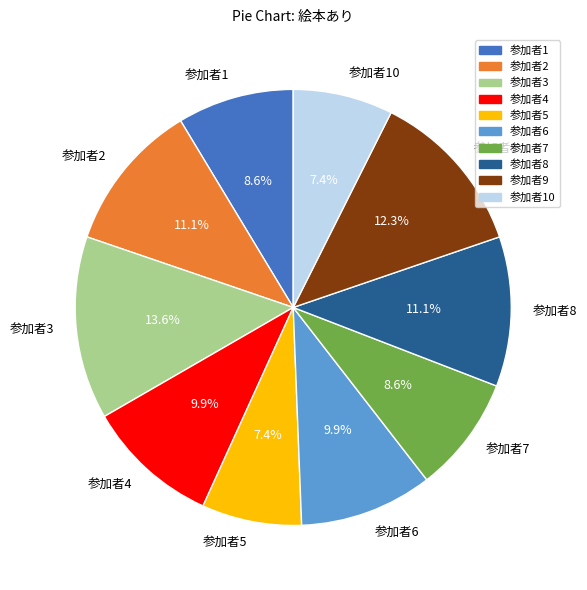

The 参加者3 slice represents 14% of the pie. True or false?

True